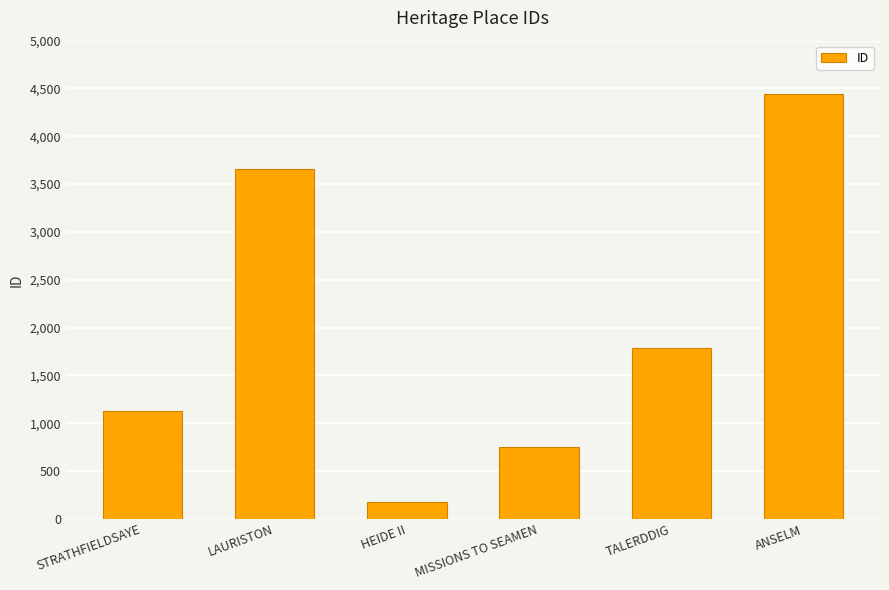

Where is the data nearest to the value 2311?

TALERDDIG